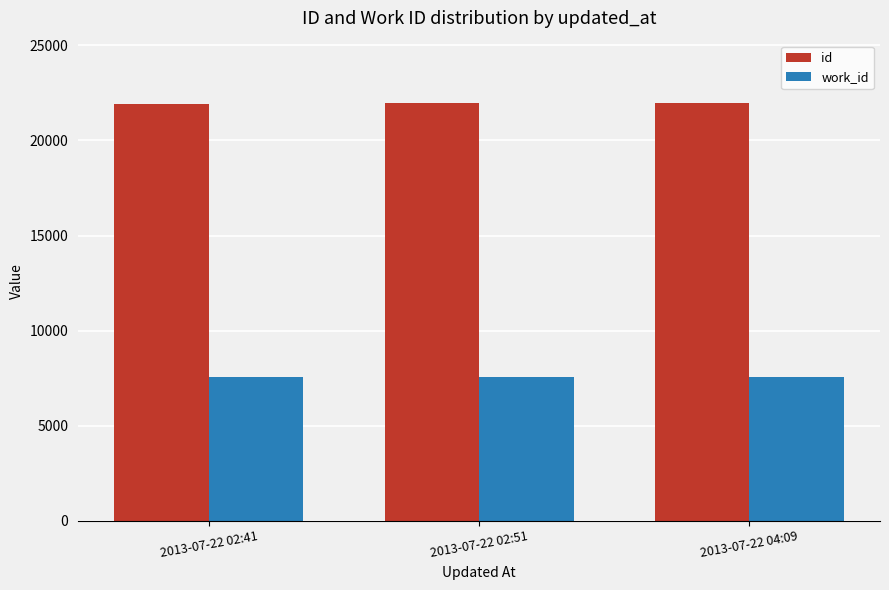

What is the label of the 3rd bar from the right?

2013-07-22 02:41